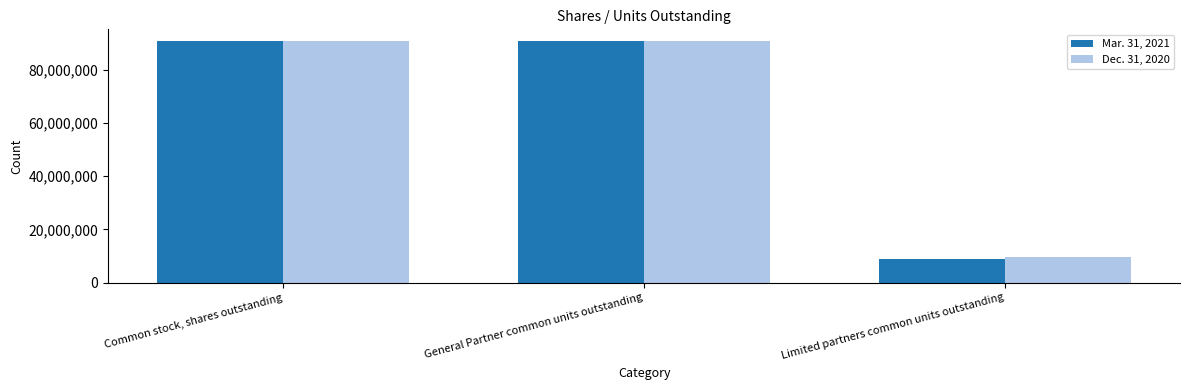

How many data points in Dec. 31, 2020 are less than 90712417?

1